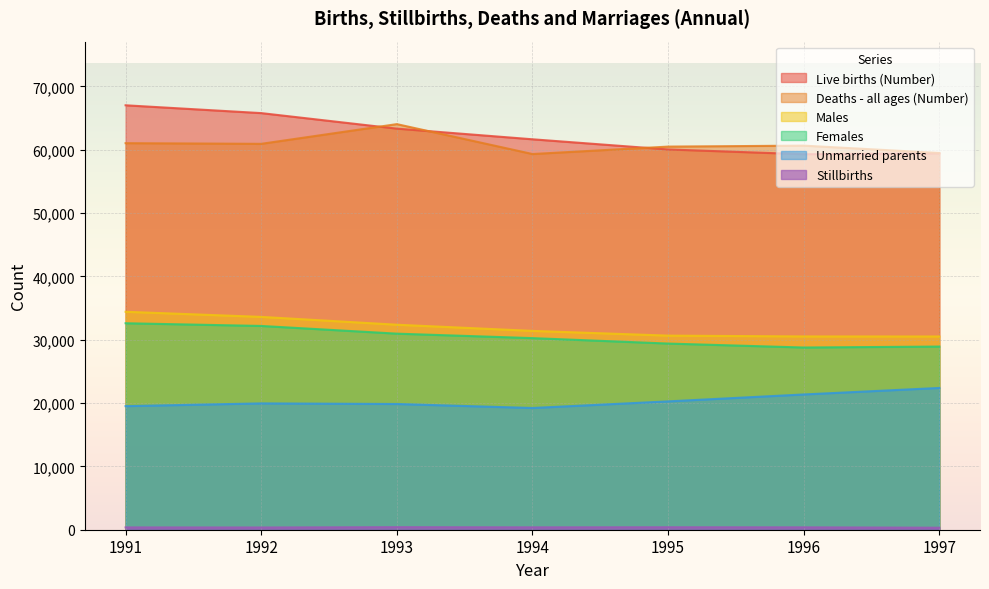

Which category has the highest value in the Live births (Number) series?

1991